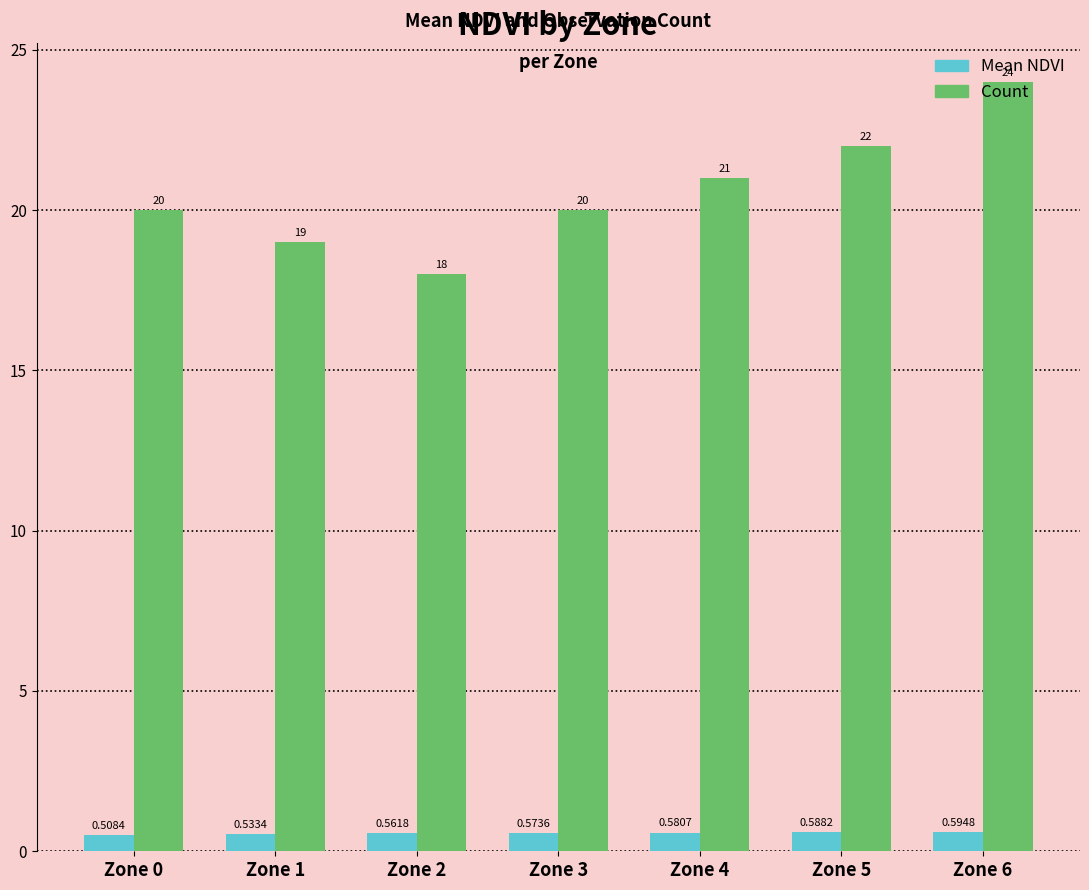

List the labels in order of Mean NDVI value, largest first.

Zone 6, Zone 5, Zone 4, Zone 3, Zone 2, Zone 1, Zone 0